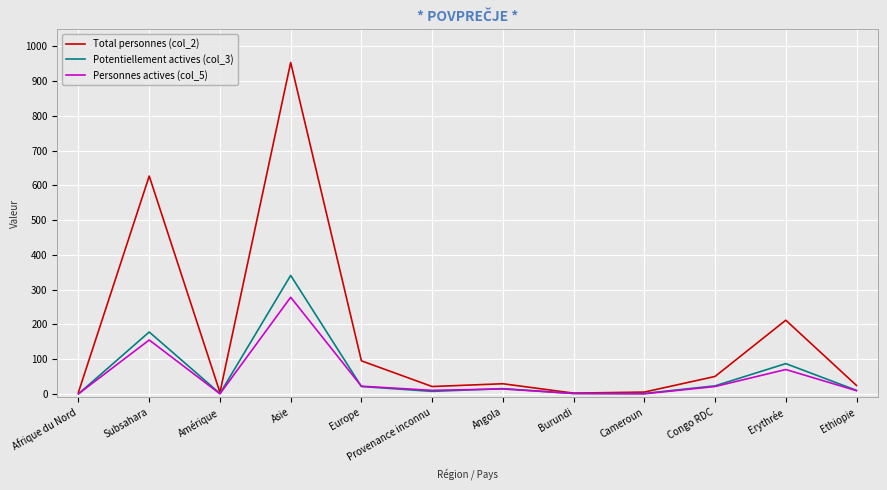

What is the average value of the Personnes actives (col_5) series?

48